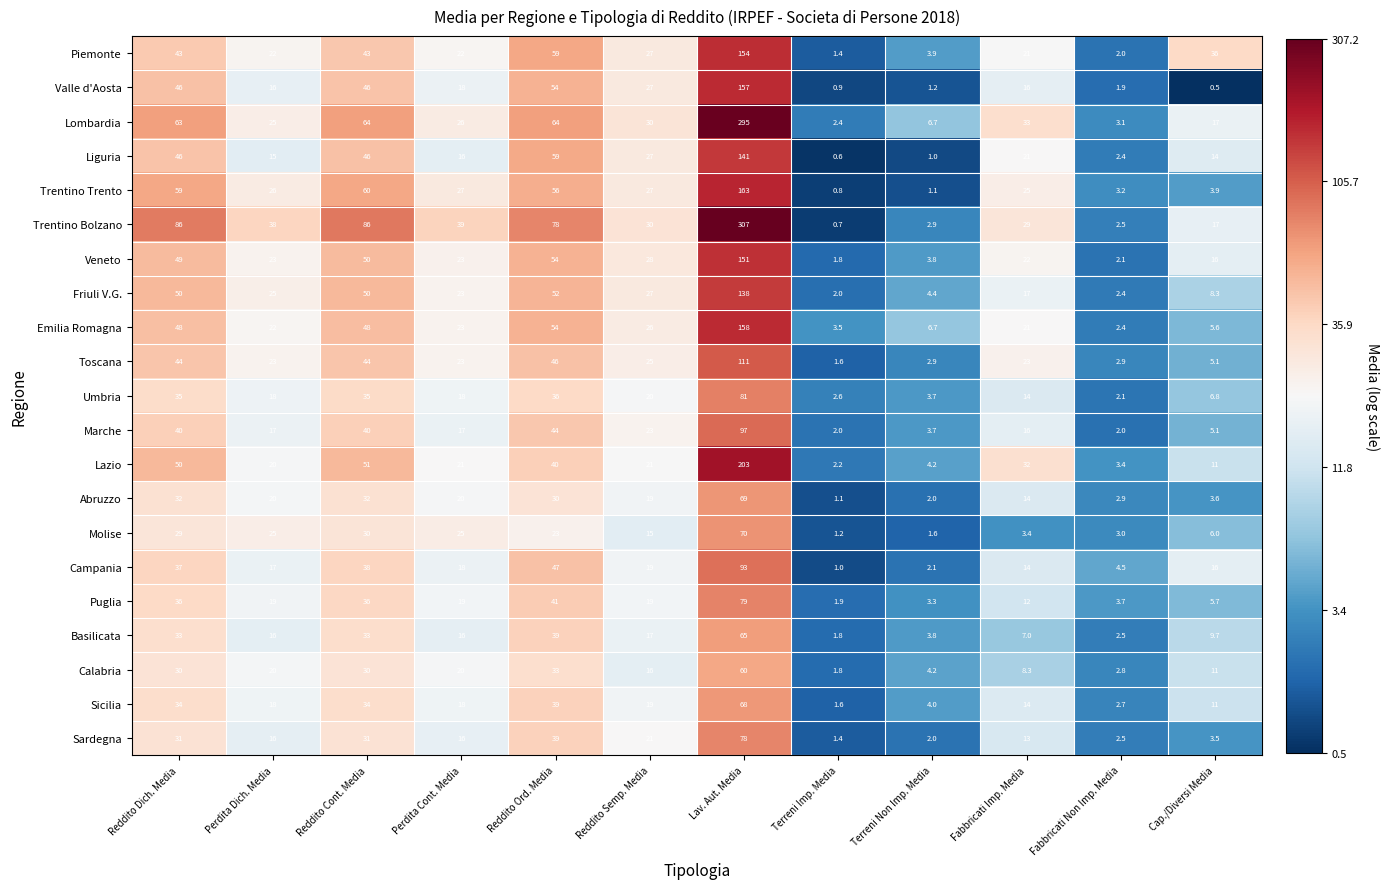

Which series has the largest range (max minus min)?

Trentino Bolzano